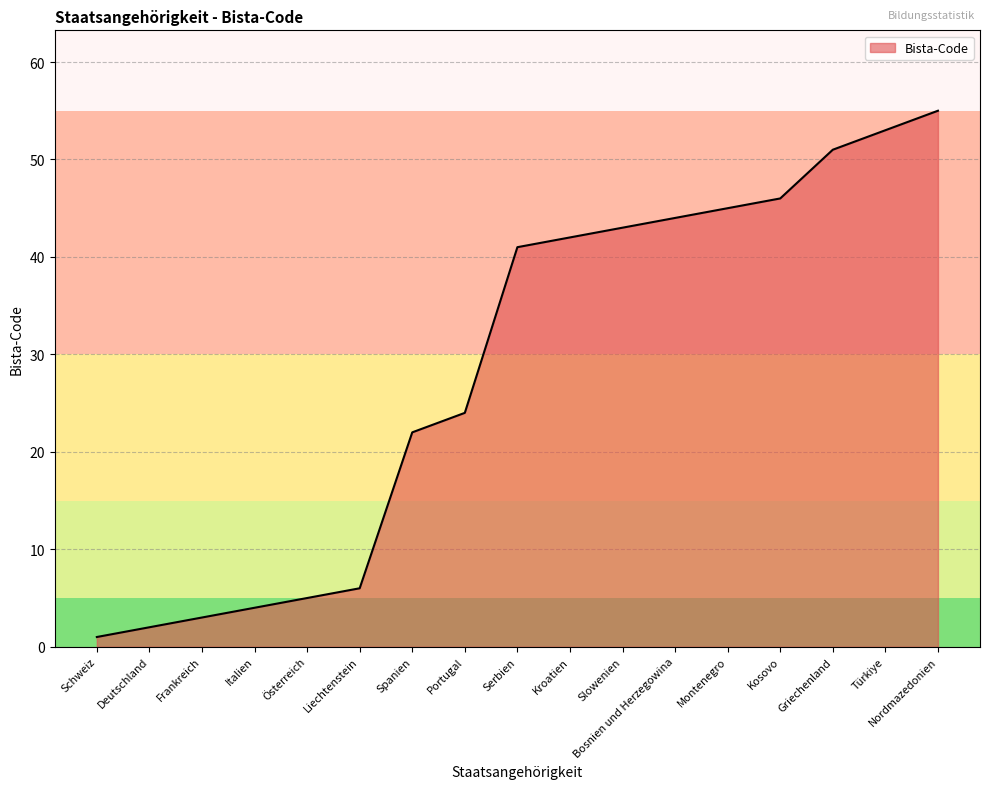

Reading left to right, extract all data points from this chart.

1	2	3	4	5	6	22	24	41	42	43	44	45	46	51	53	55